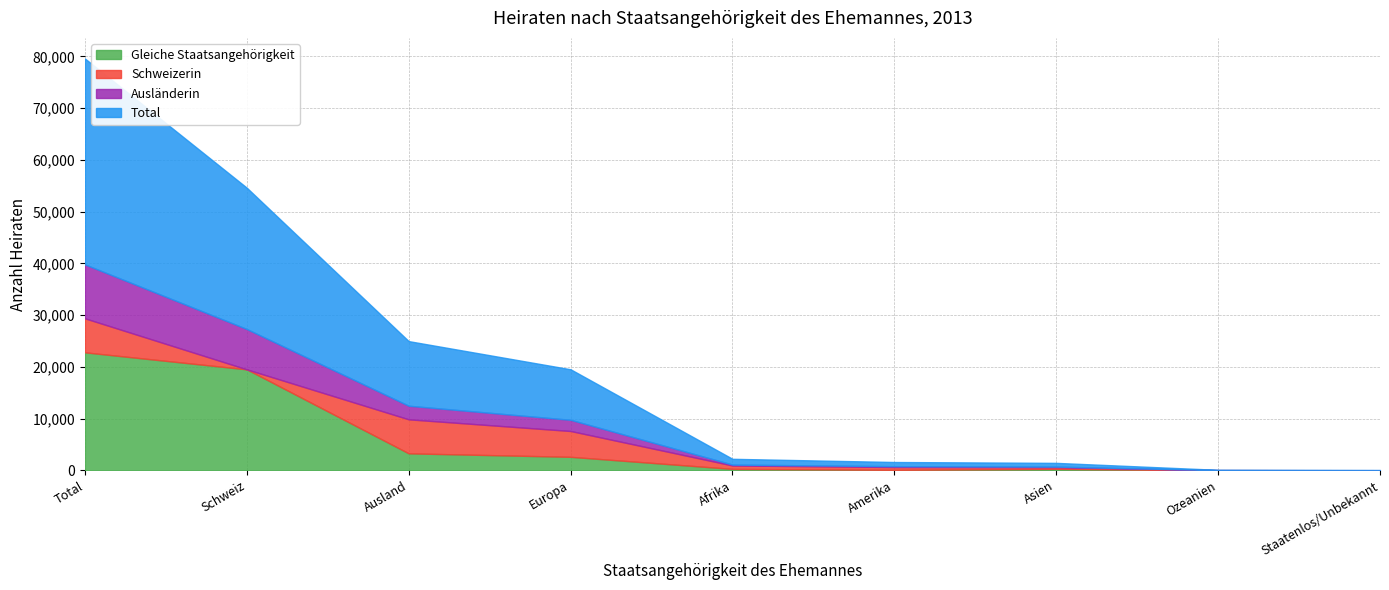

Reading right to left, what are all the values shown in this chart?

Total: Staatenlos/Unbekannt=32	Ozeanien=49	Asien=721	Amerika=805	Afrika=1114	Europa=9765	Ausland=12486	Schweiz=27308	Total=39794
Gleiche Staatsangehörigkeit: Staatenlos/Unbekannt=8	Ozeanien=3	Asien=287	Amerika=94	Afrika=282	Europa=2612	Ausland=3286	Schweiz=19517	Total=22803
Schweizerin: Staatenlos/Unbekannt=9	Ozeanien=37	Asien=321	Amerika=551	Afrika=662	Europa=4992	Ausland=6572	Schweiz=0	Total=6572
Ausländerin: Staatenlos/Unbekannt=15	Ozeanien=9	Asien=113	Amerika=160	Afrika=170	Europa=2161	Ausland=2628	Schweiz=7791	Total=10419